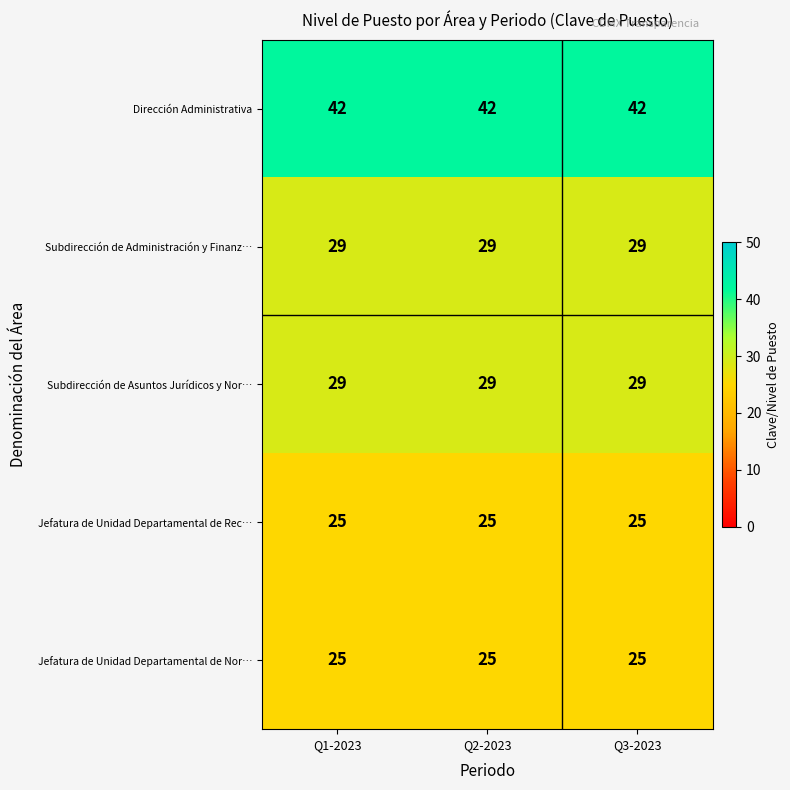

Which series has the largest total across all categories?

Dirección Administrativa